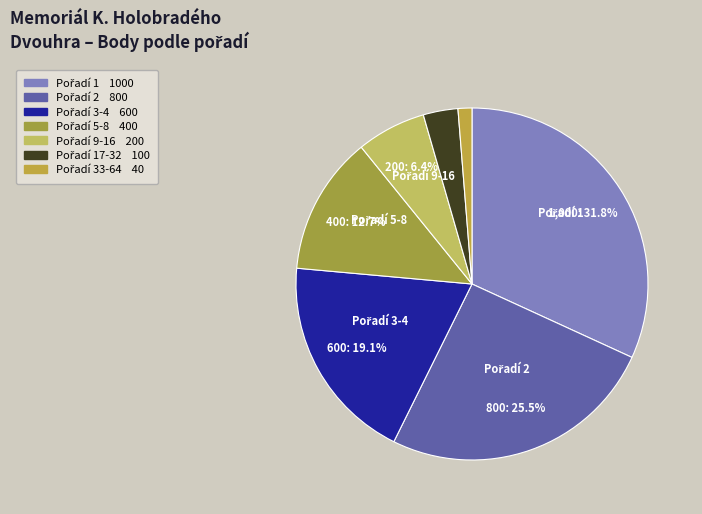

How many slices are in this pie chart?

7